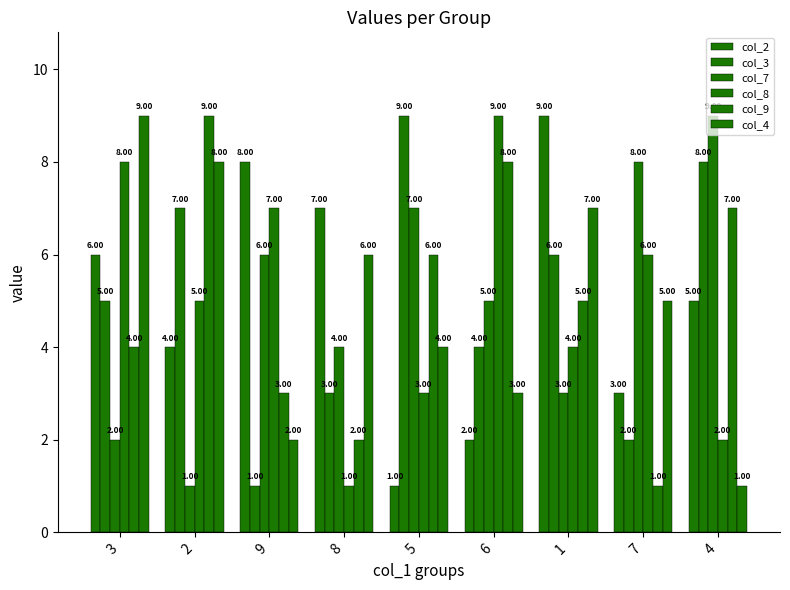

What is the label of the 9th bar from the left?

4